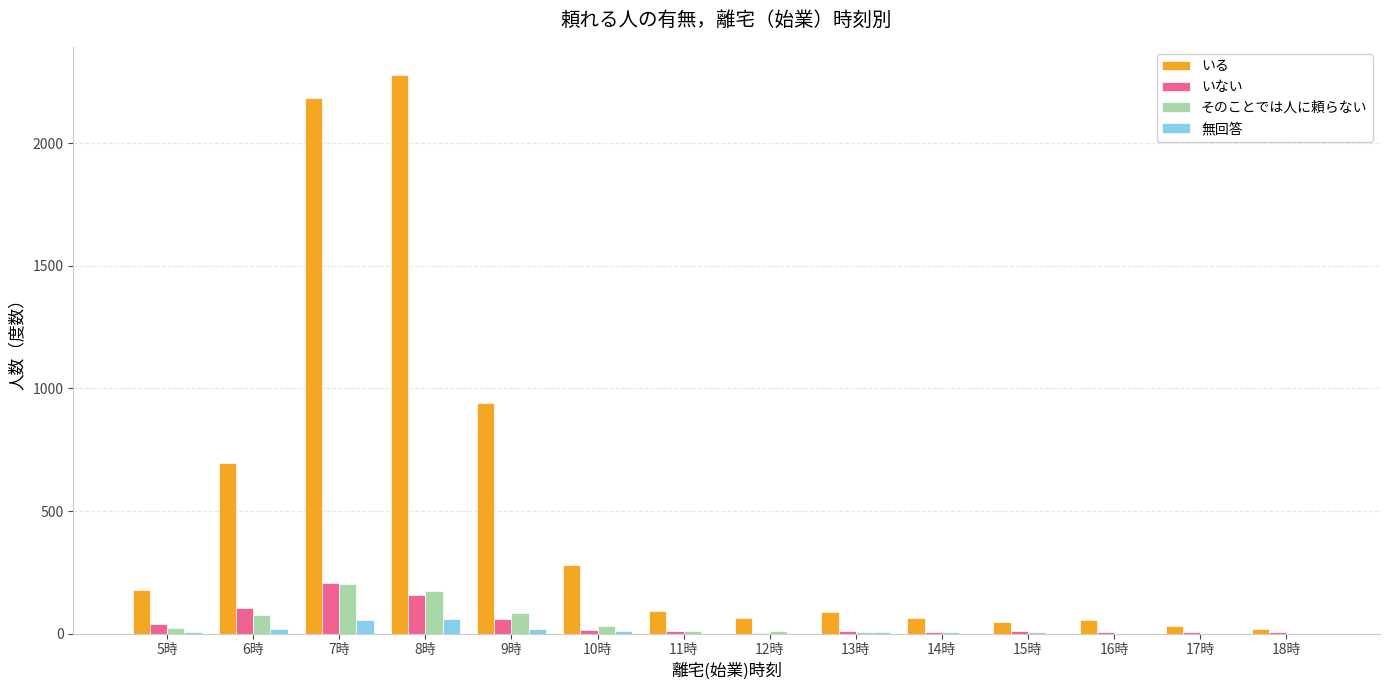

What is the difference between the いる values at 18時 and 5時?

157